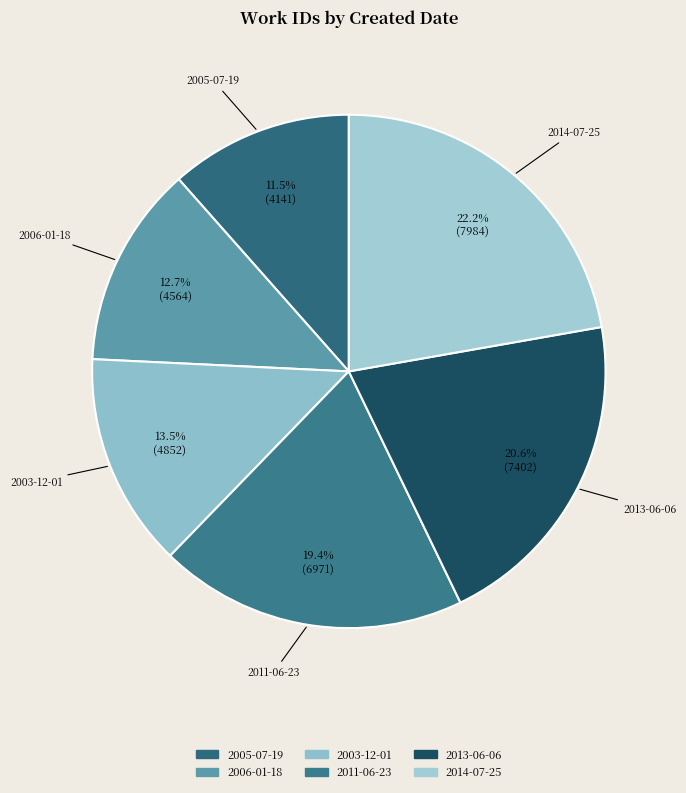

True or false: 2006-01-18 accounts for 4% of the total.

False